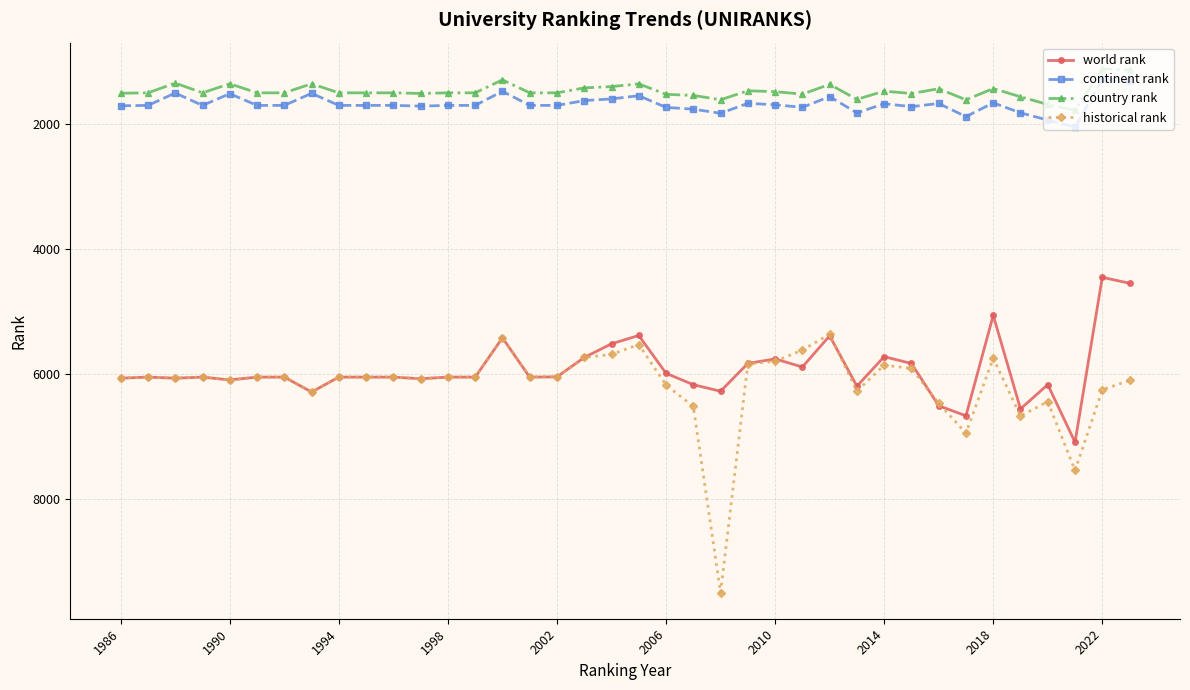

What is the maximum value for continent rank?

2047.0